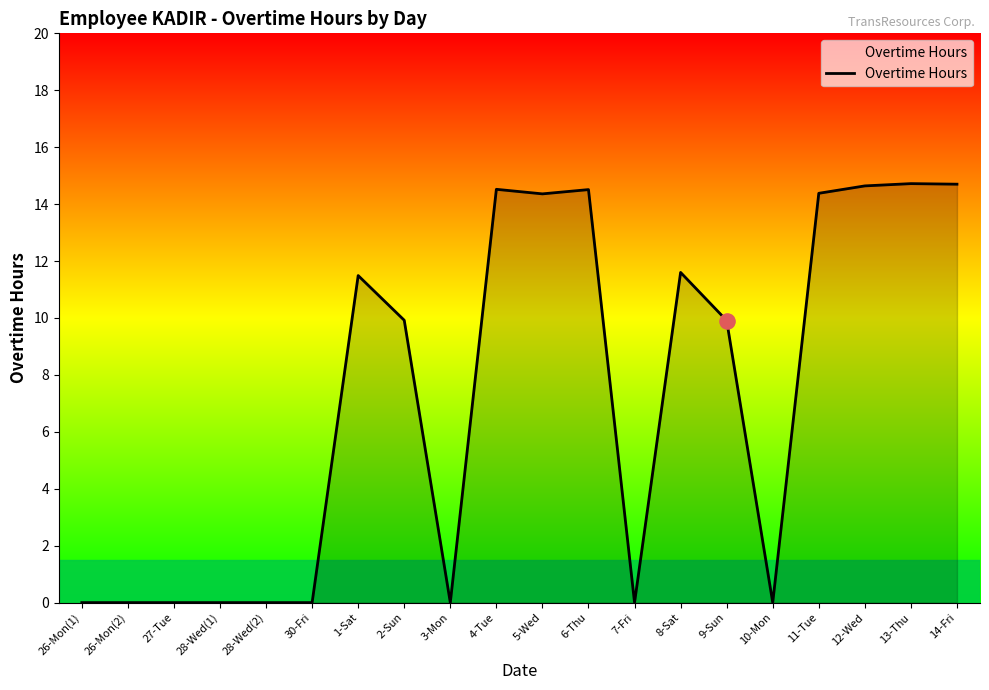

Approximately how many times larger is the value at 4-Tue compared to 2-Sun?

1.5